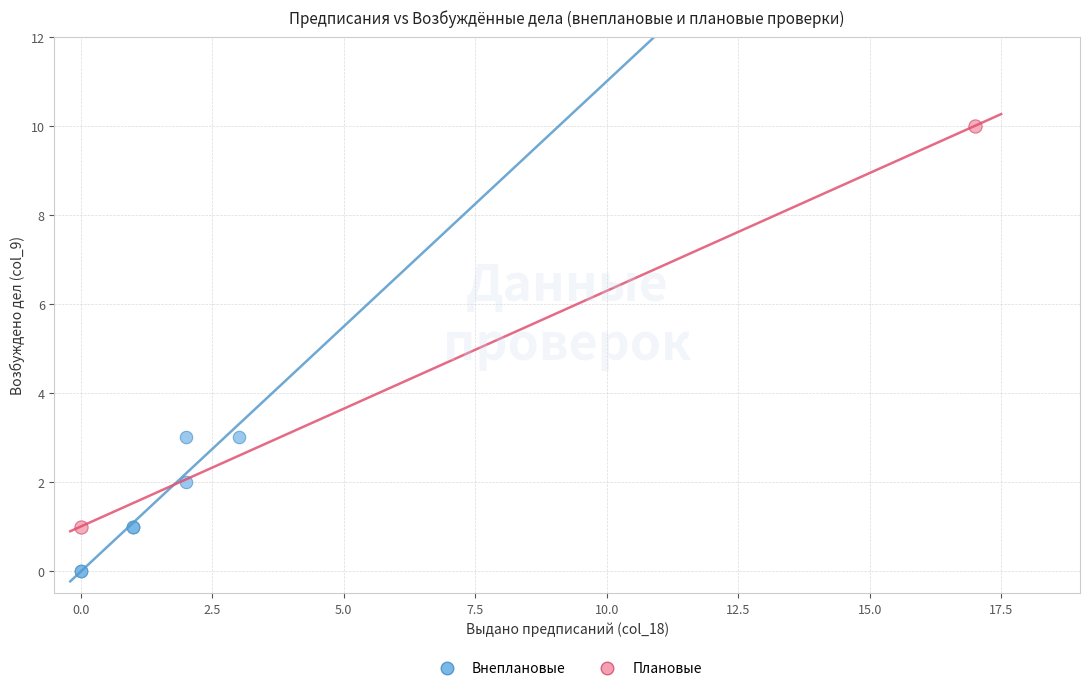

What are all the series names shown in the legend?

Внеплановые, Плановые